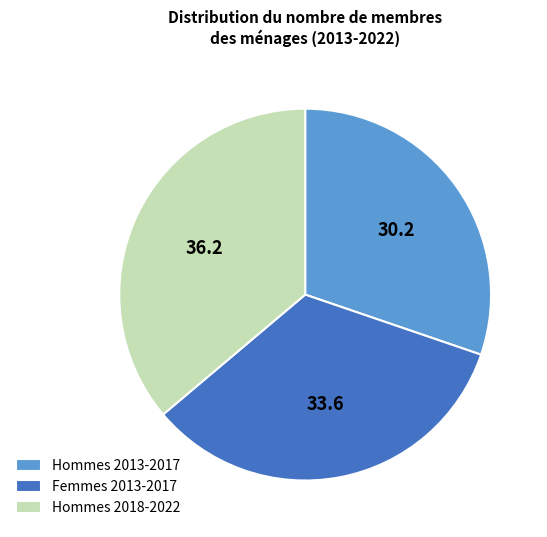

What is the ratio of the value at Hommes 2013-2017 to the value at Hommes 2018-2022?

0.8